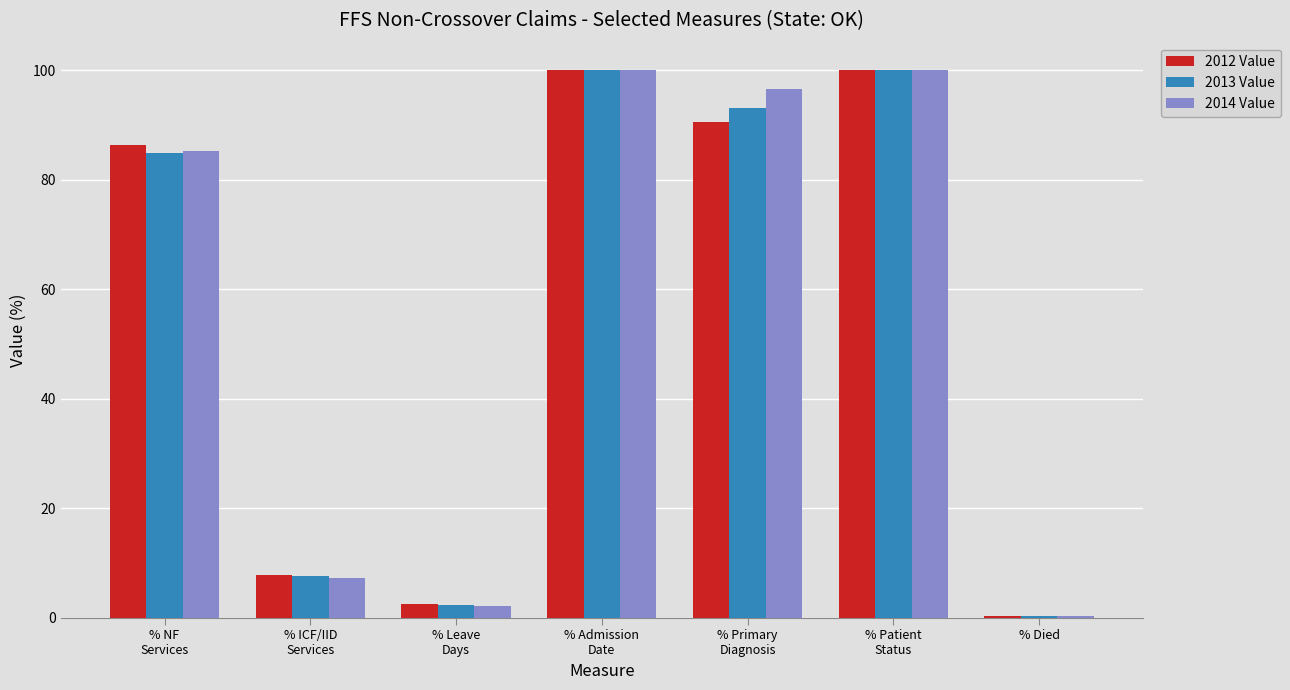

At which label is 2012 Value closest to 50?

% NF
Services